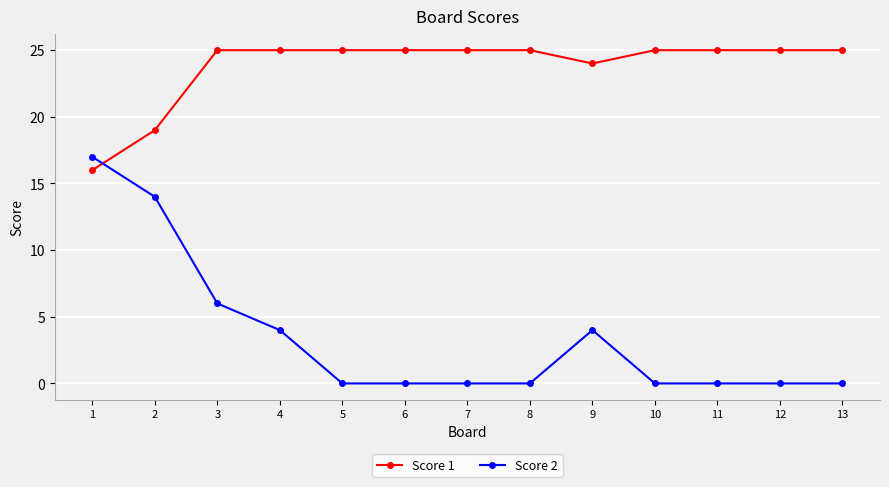

Rank the series by their average value, from lowest to highest.

Score 2, Score 1